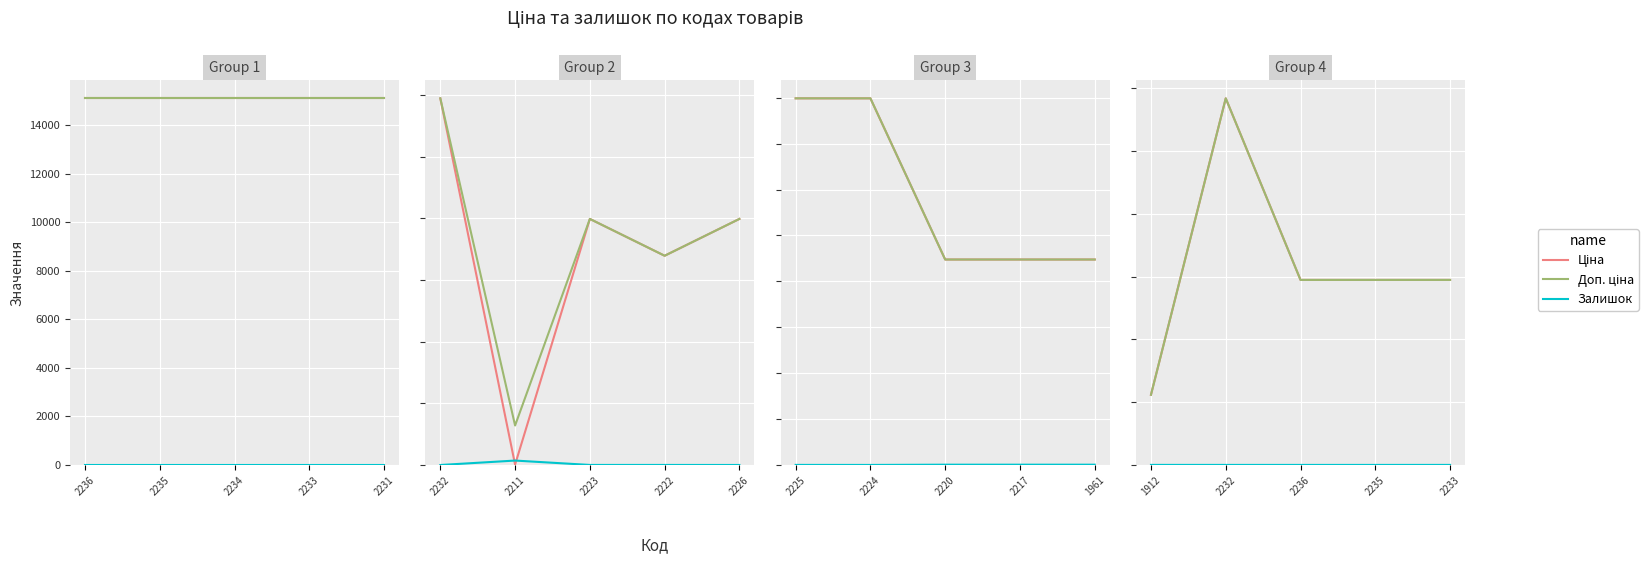

True or false: Залишок has more than 1 points higher than both neighbors.

False